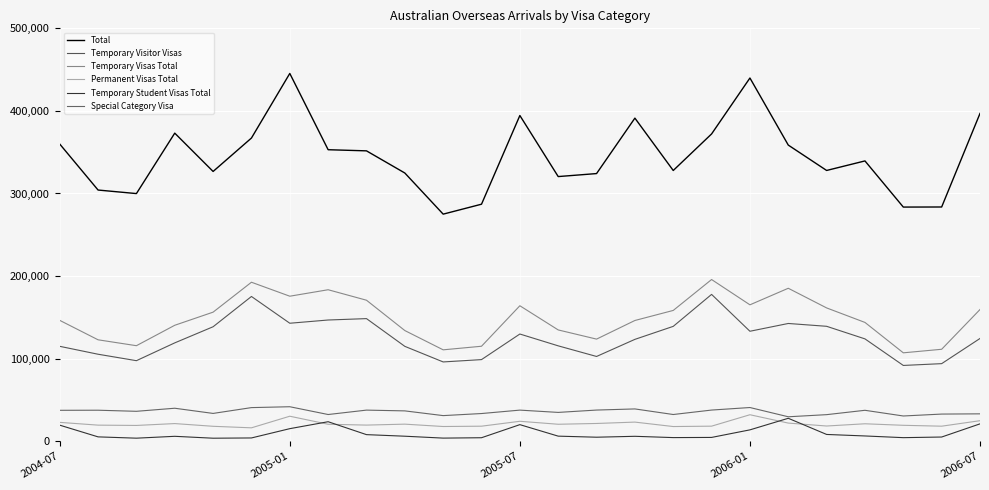

How many lines are shown in the chart?

6